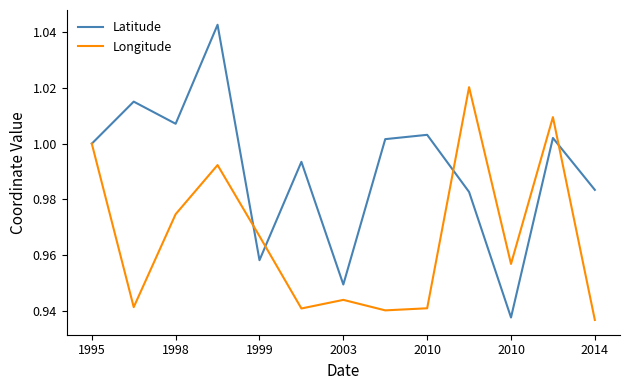

Which series has the widest spread of values?

Latitude